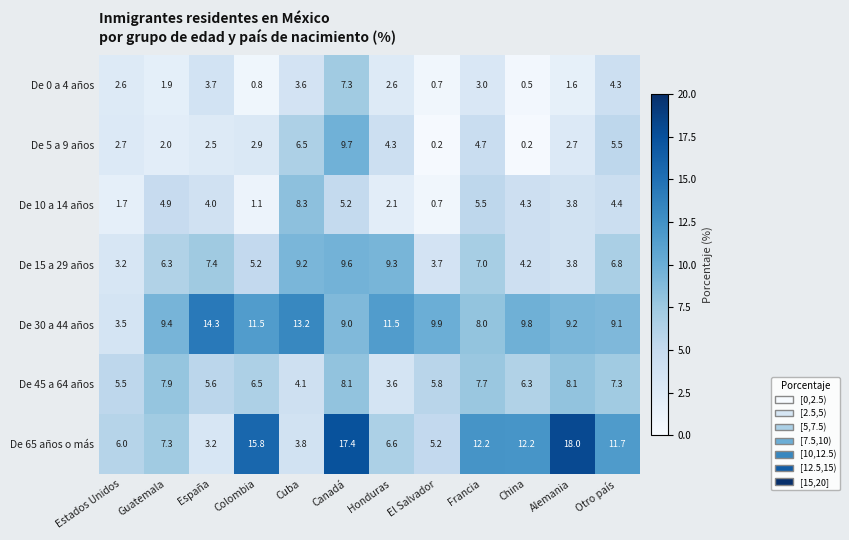

What is the difference between the highest and lowest values at El Salvador?

9.7